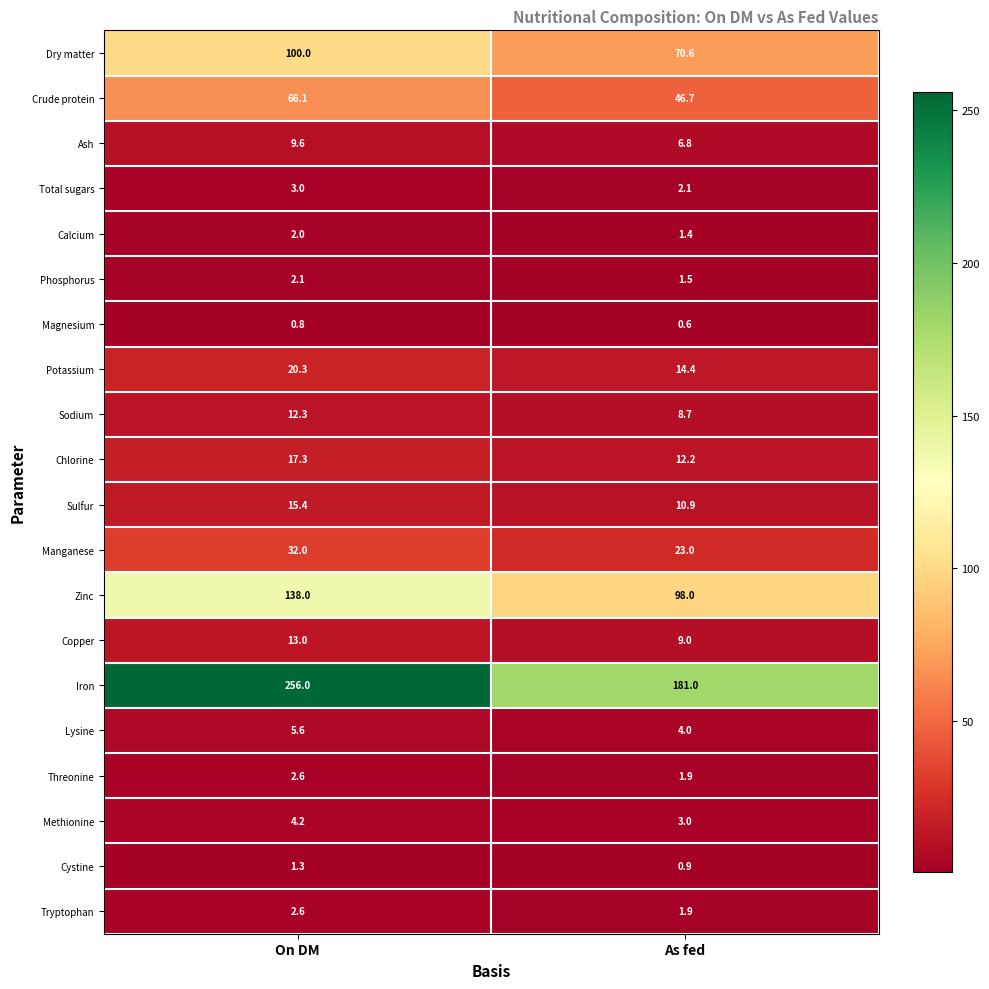

What is the sum of the Copper values at As fed and On DM?

22.0